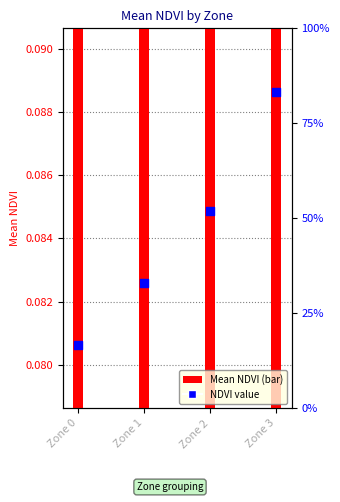

What is the total value across all series at Zone 1?

0.2